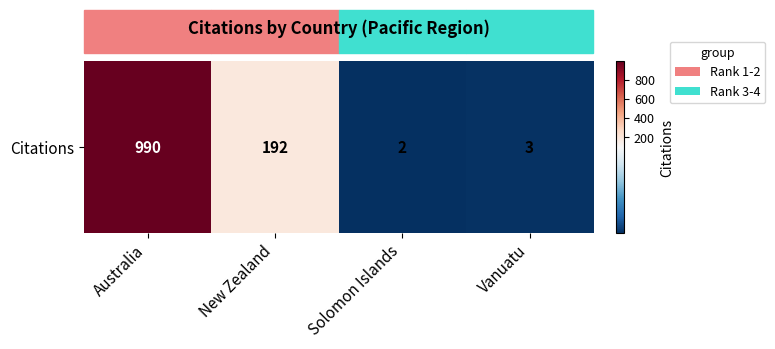

What is the average value?

297